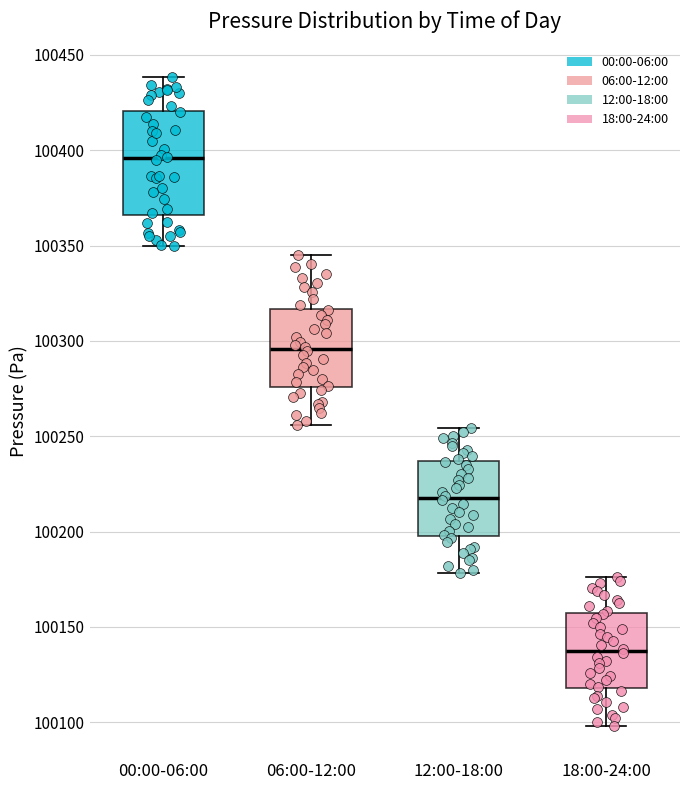

Comparing the boxes themselves (not the whiskers), which one is the tallest?

00:00-06:00